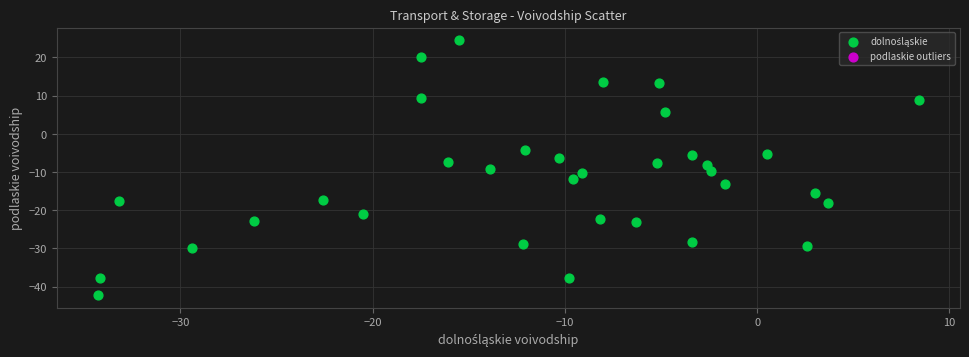

What is the range of Y values (max minus min)?

66.7